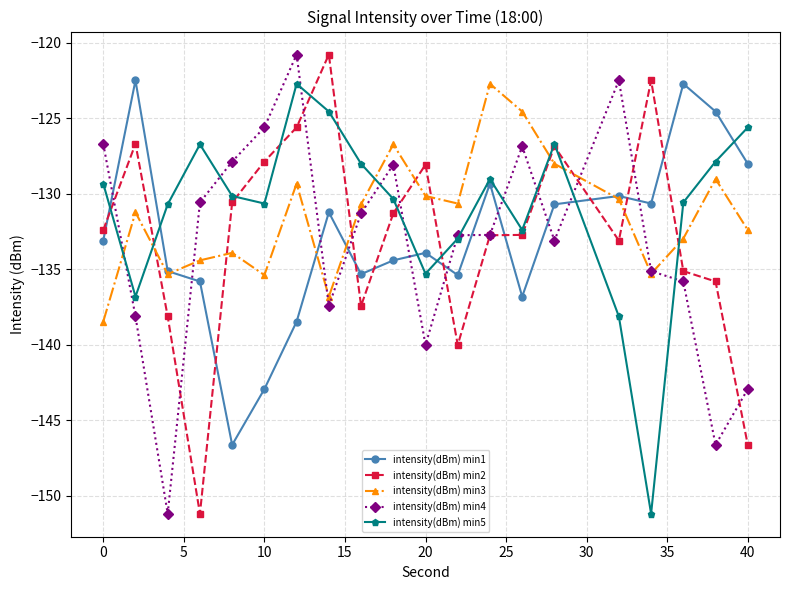

In intensity(dBm) min1, how many points are higher than both neighbors (excluding endpoints)?

6